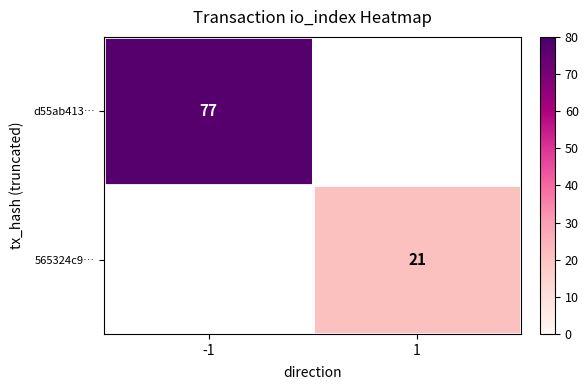

The value of d55ab413… at -1 is 38. True or false?

False